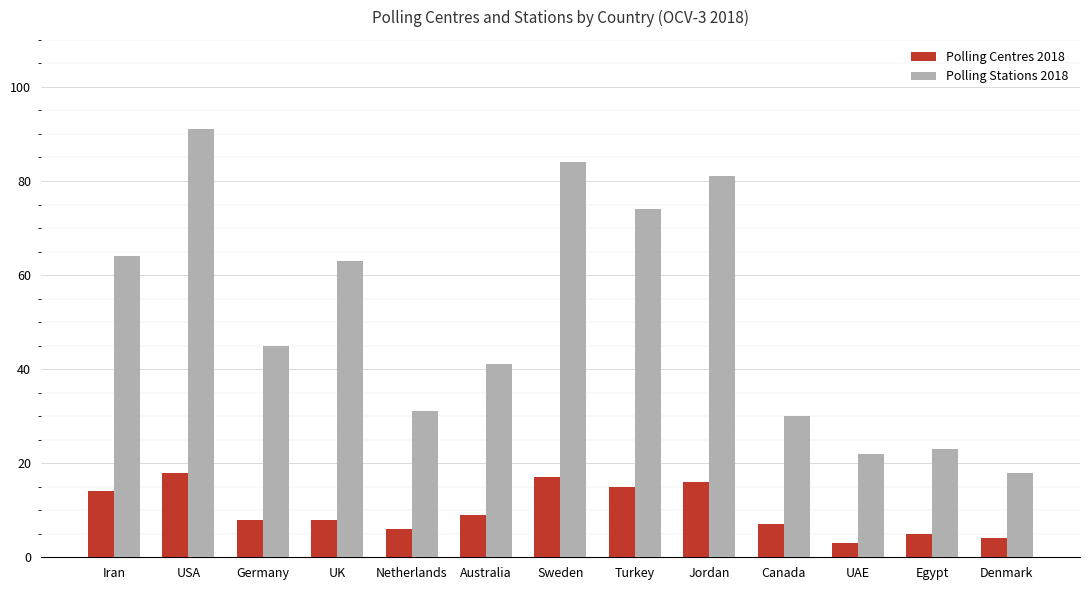

Which series has the largest total across all categories?

Polling Stations 2018